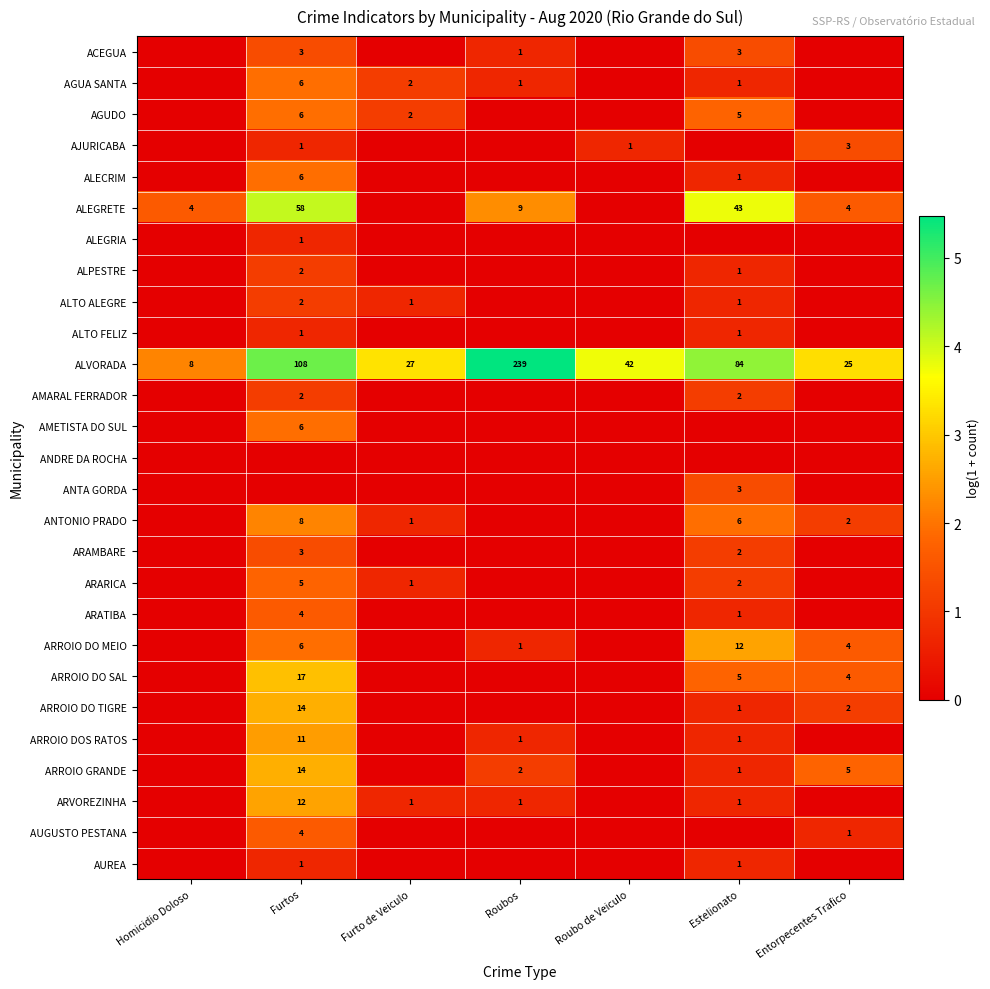

True or false: ARVOREZINHA has a value of 1 at Furto de Veiculo.

True